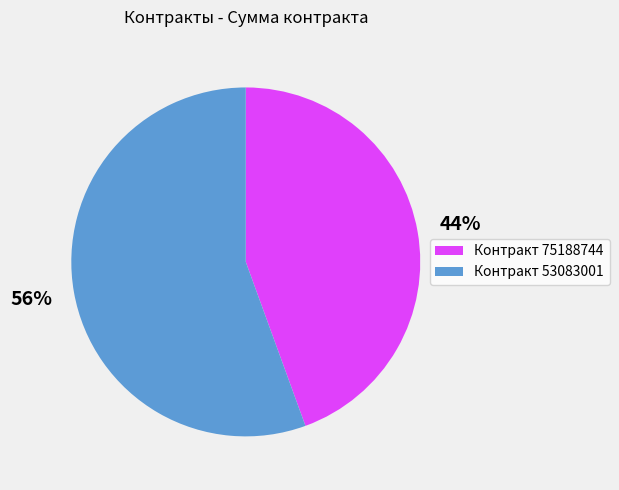

Rank the categories by value from highest to lowest.

Контракт 53083001, Контракт 75188744